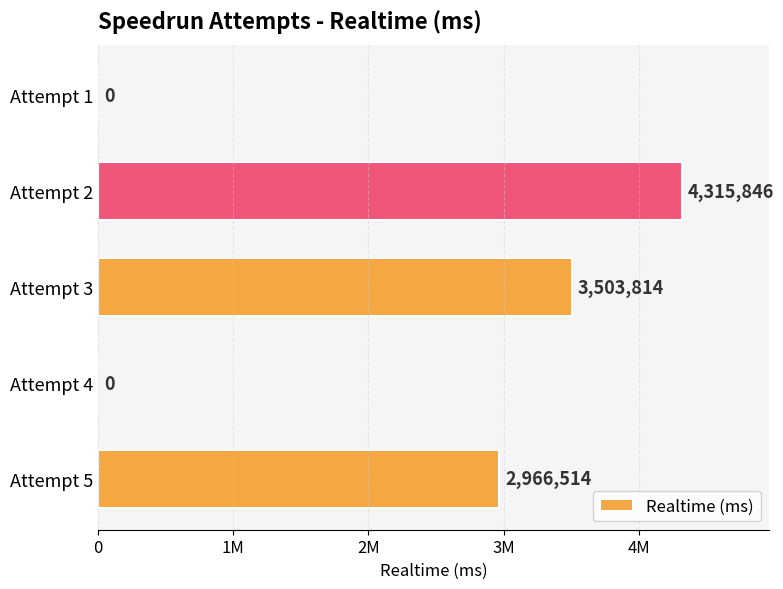

Are the bars horizontal?

Yes